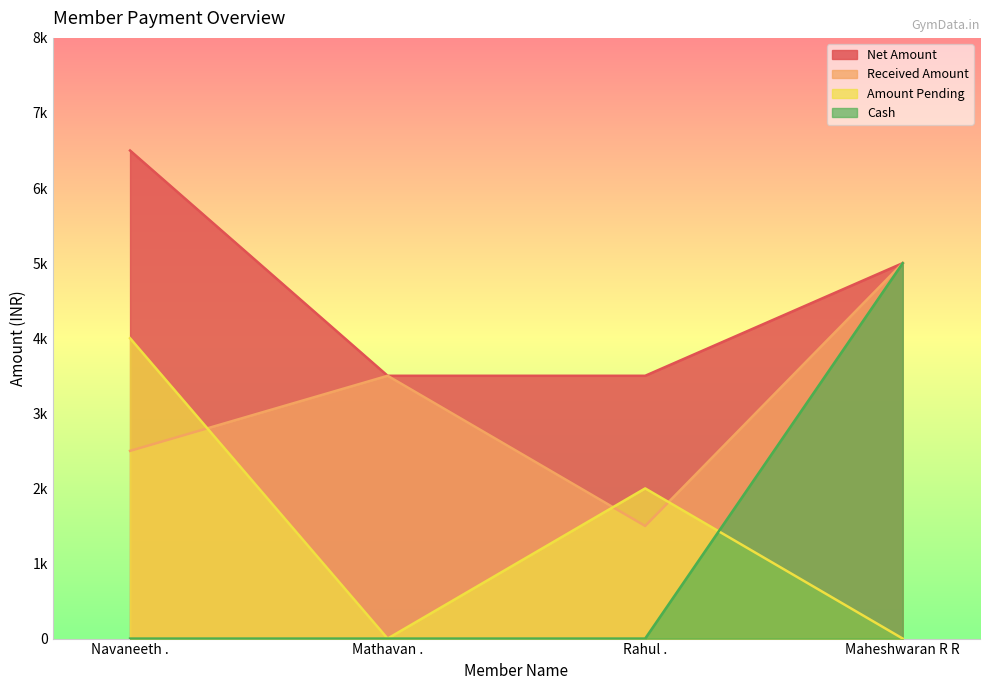

What is the lowest value of the Received Amount series?

1500